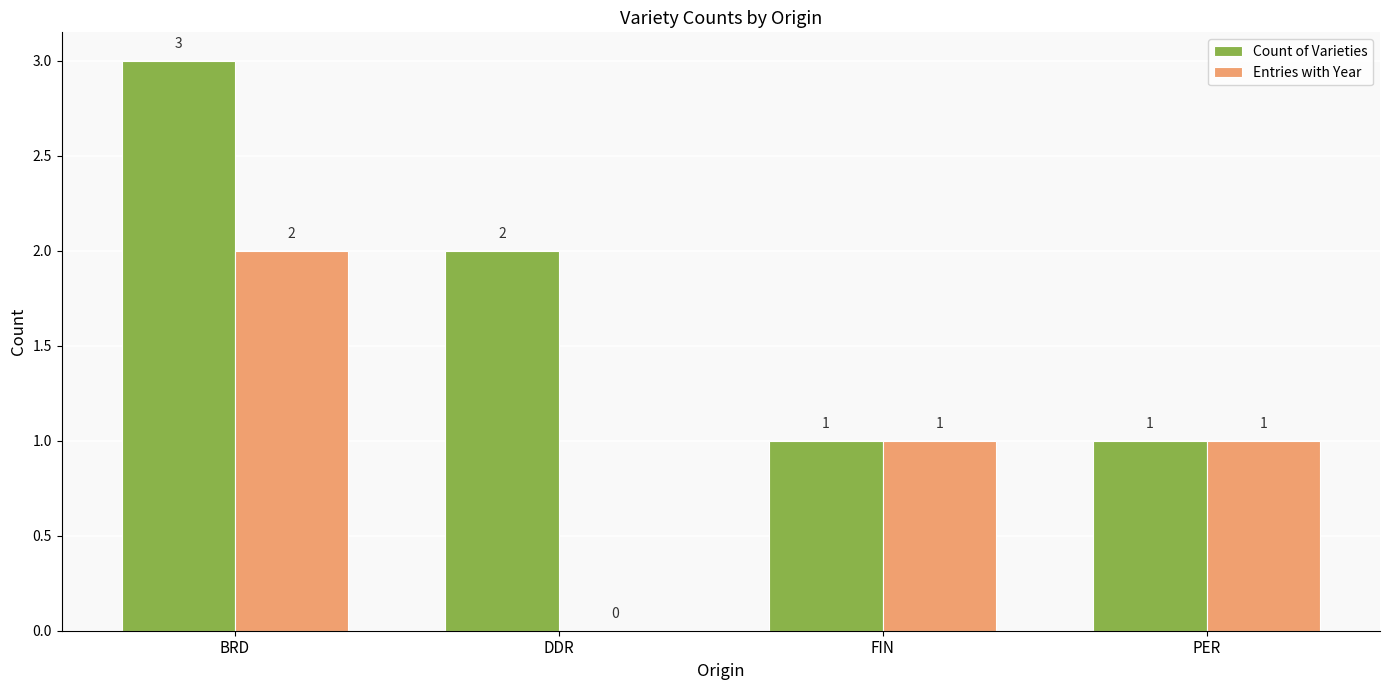

Which series changed the most between BRD and FIN?

Count of Varieties